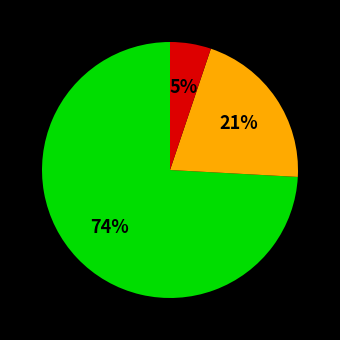

To the nearest percent, what is the difference between the largest and smallest slice percentages?

69%